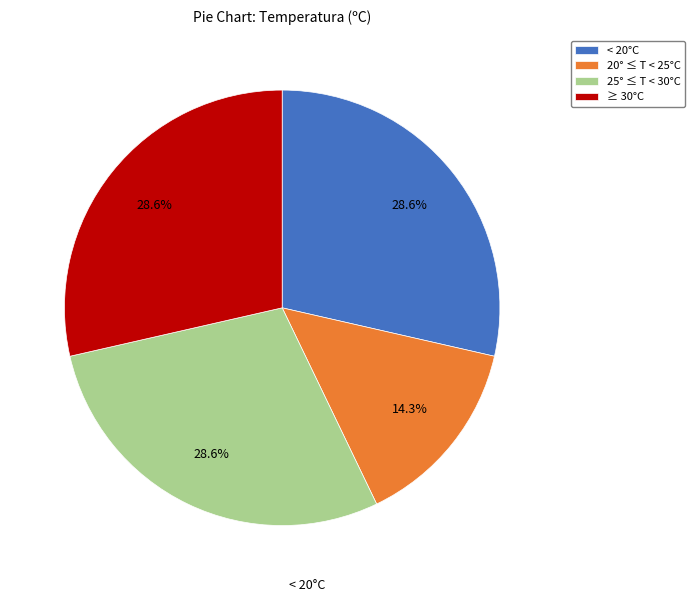

What is the ratio of the value at < 20°C to the value at ≥ 30°C?

1.0